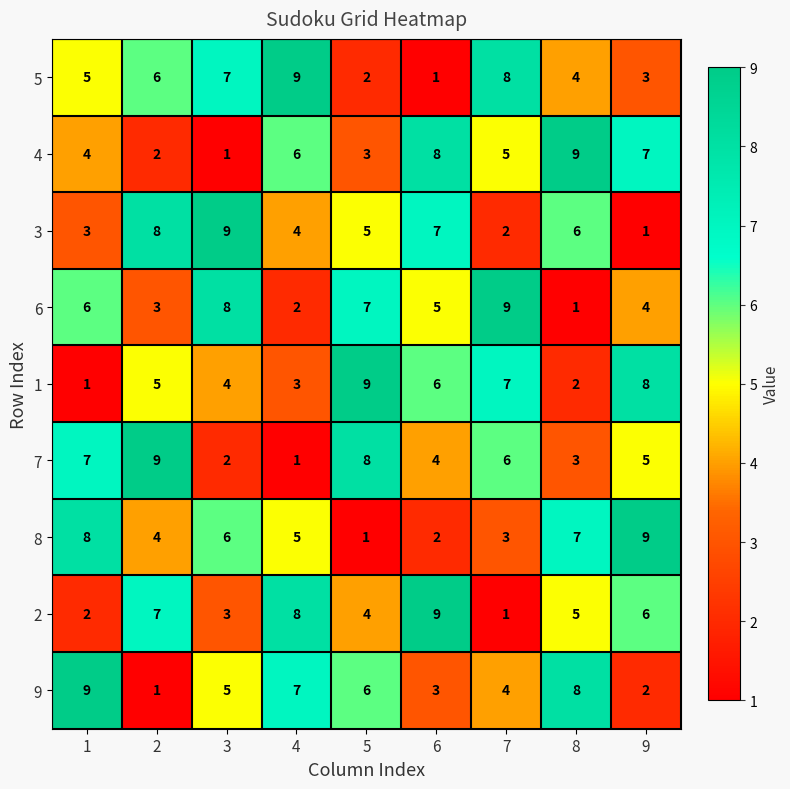

Is it true that 8 equals 1 at 2?

False